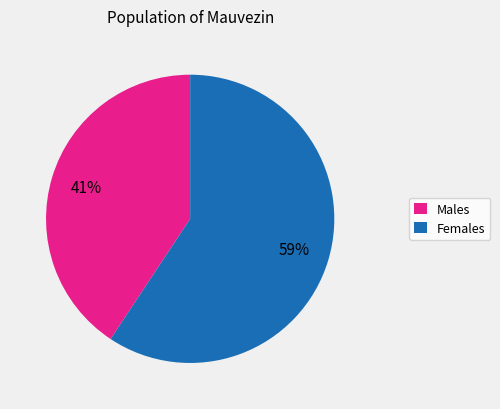

Does any single category account for the majority?

Yes